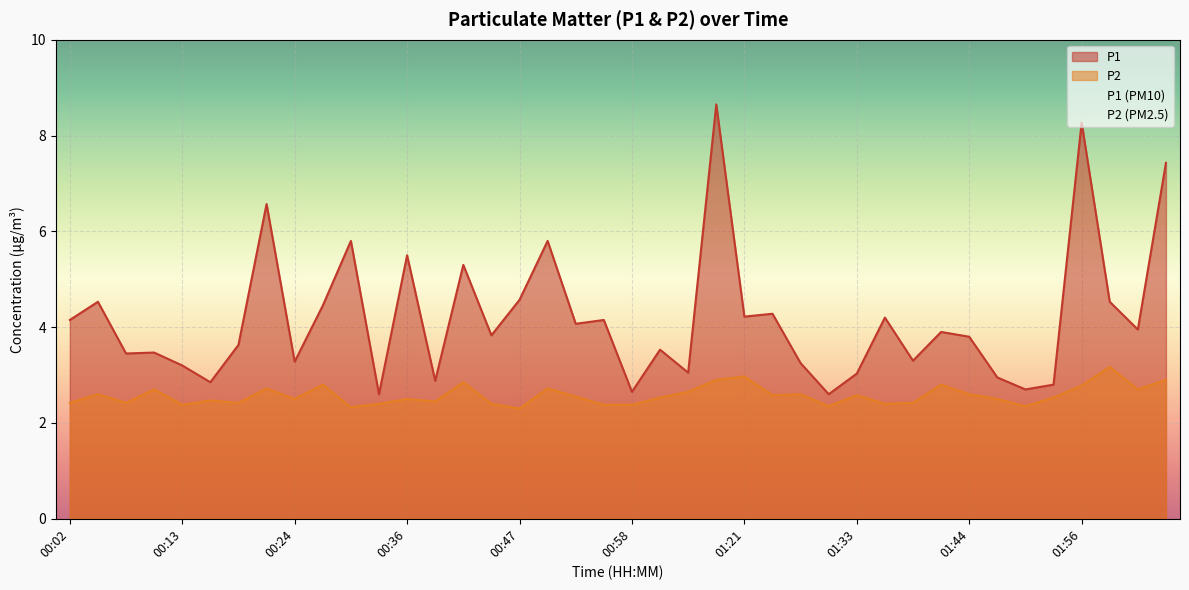

What is the difference between the maximum and minimum values in the P1 series?

6.1